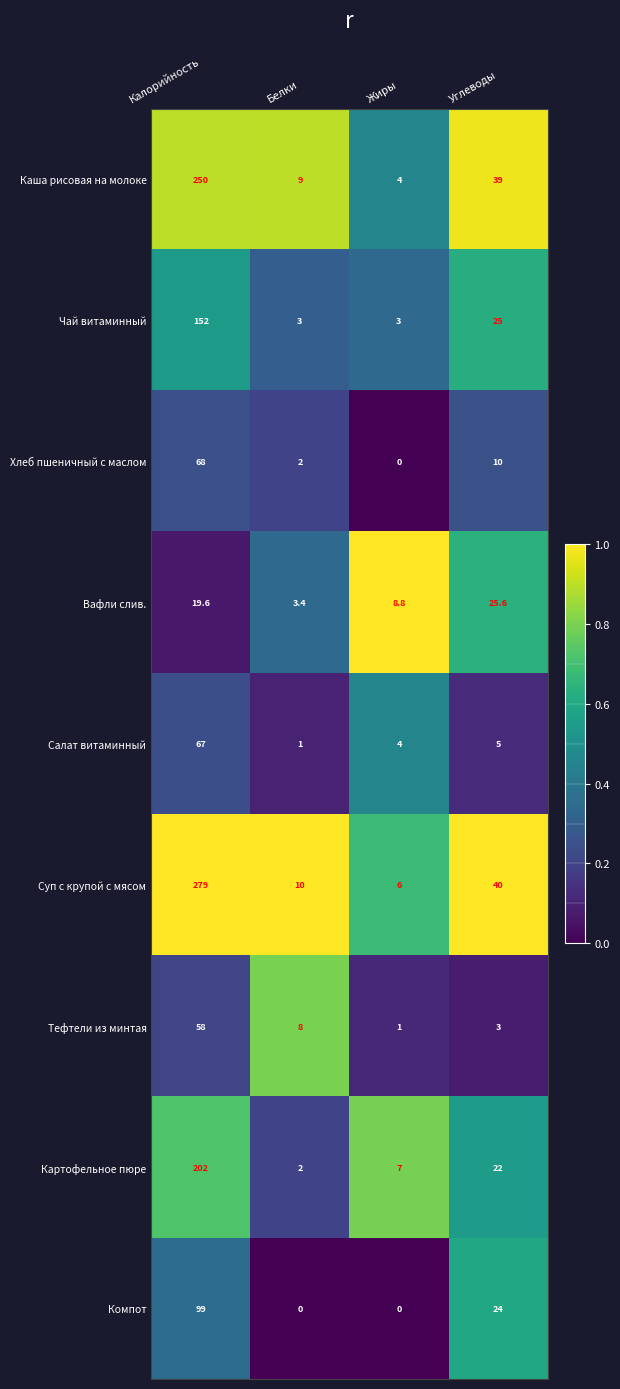

Which category has the highest value across all series?

Калорийность